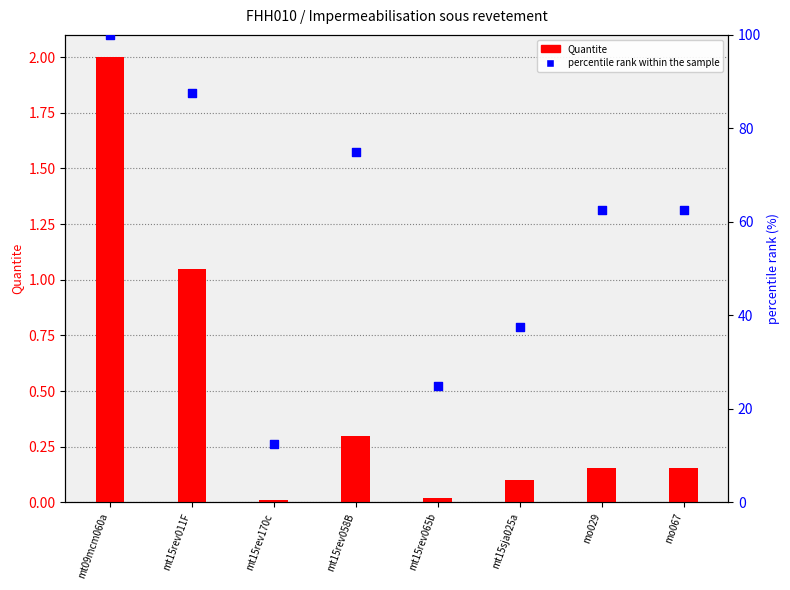

At which category is the sum across all series the highest?

mt09mcm060a